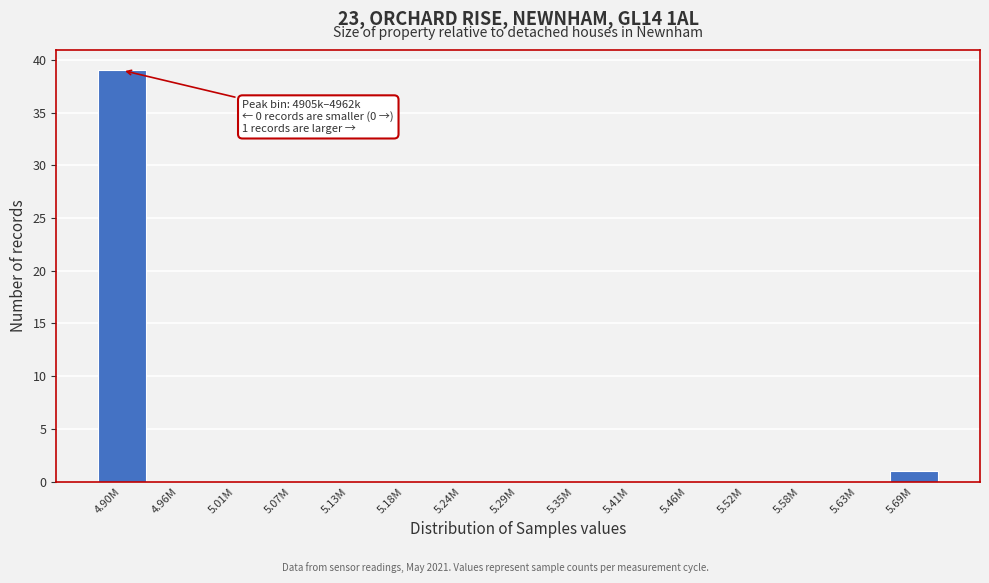

Reading left to right, what are all the values shown in this chart?

4.90M=39	4.96M=0	5.01M=0	5.07M=0	5.13M=0	5.18M=0	5.24M=0	5.29M=0	5.35M=0	5.41M=0	5.46M=0	5.52M=0	5.58M=0	5.63M=0	5.69M=1